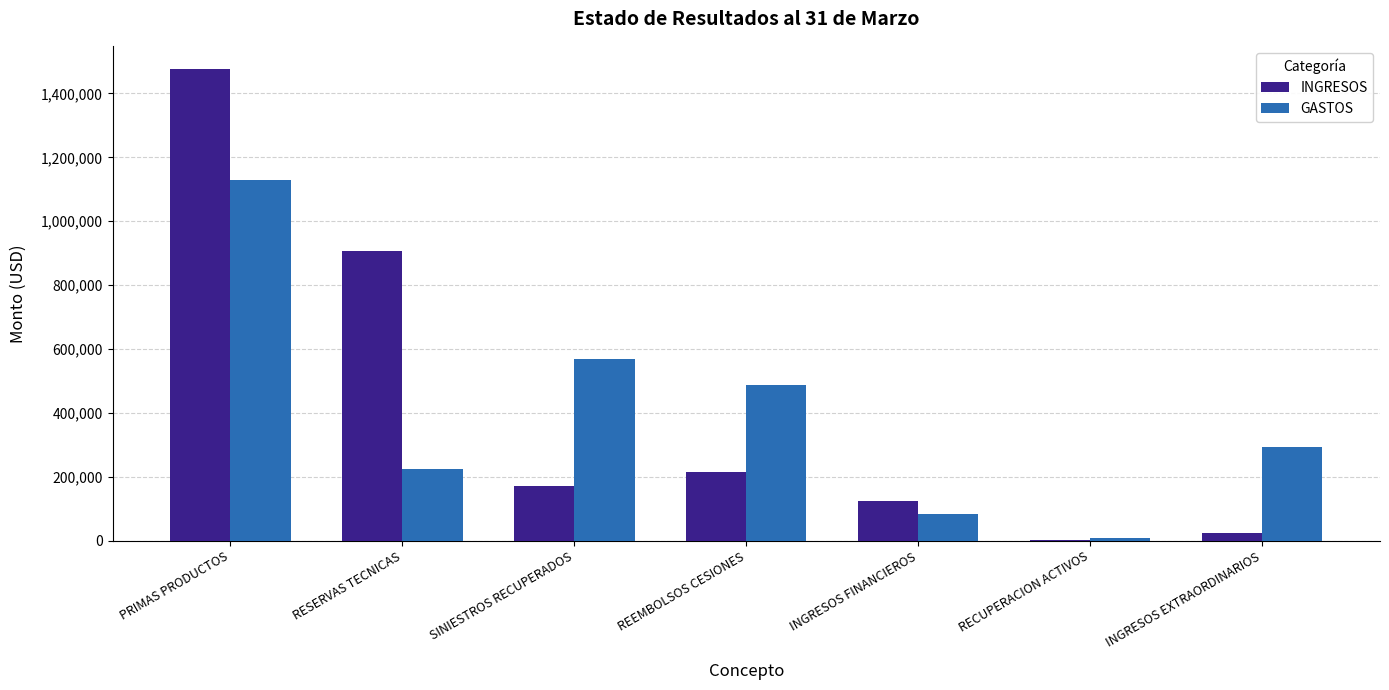

What is the highest value of the INGRESOS series?

1475143.5